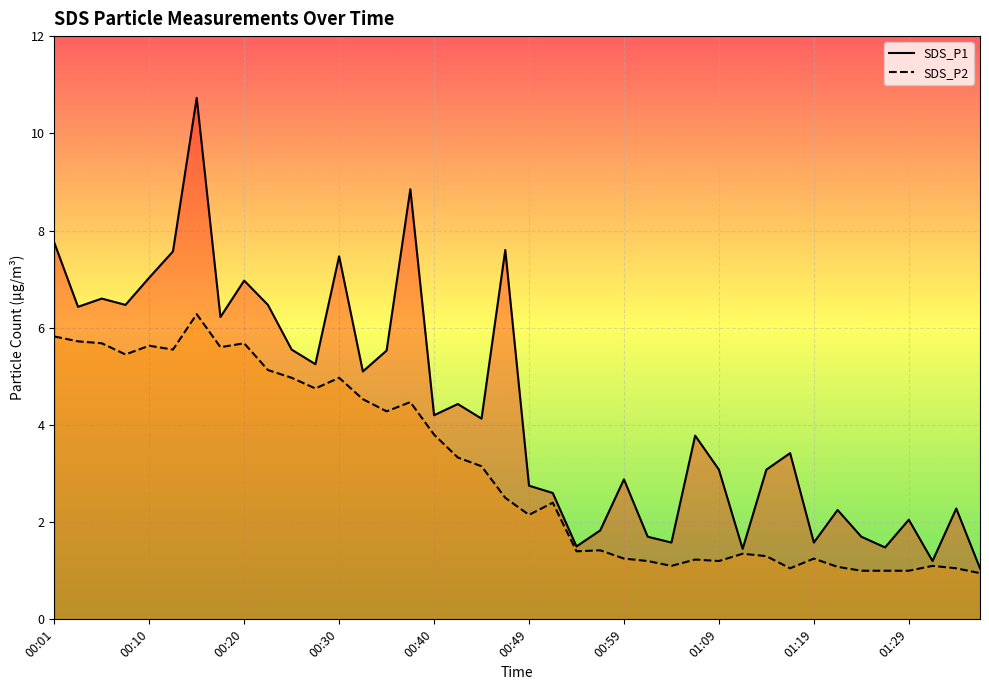

The SDS_P2 series shows 1.1 at 01:31. True or false?

True